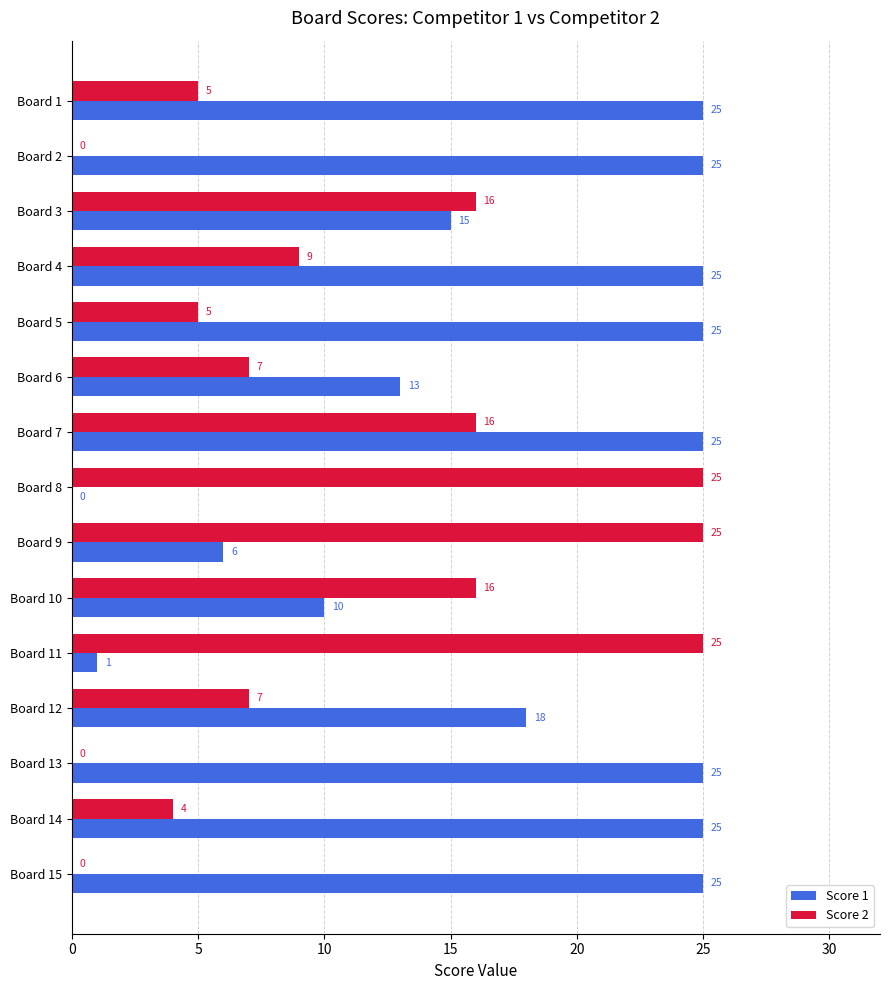

What is the sum of all Score 1 values?

263